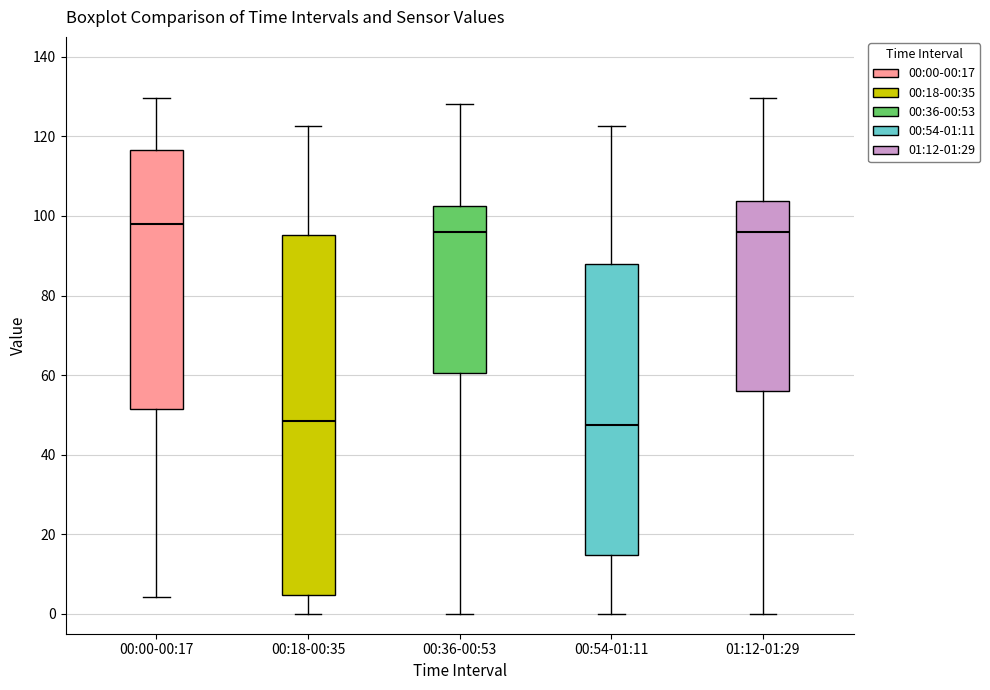

Which box is the tallest, from its lower edge to its upper edge?

00:18-00:35